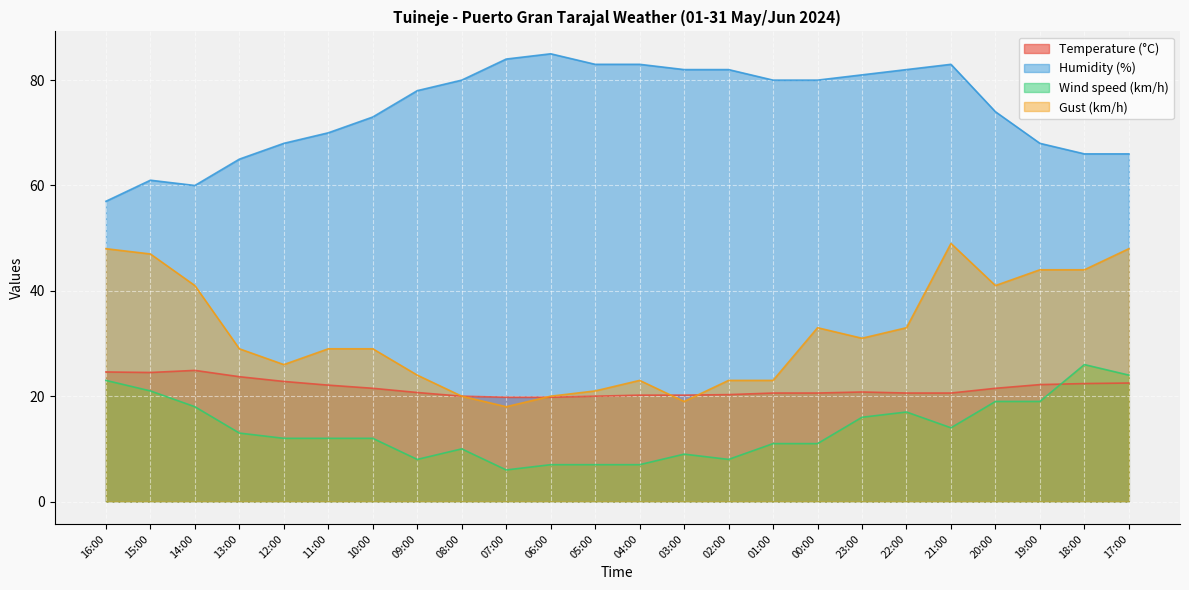

Reading left to right, what are all the values shown in this chart?

Temperature (°C): 24.6	24.5	24.9	23.7	22.8	22.1	21.5	20.7	20.0	19.8	19.8	20.0	20.2	20.2	20.3	20.6	20.6	20.8	20.6	20.6	21.5	22.2	22.4	22.5
Humidity (%): 57.0	61.0	60.0	65.0	68.0	70.0	73.0	78.0	80.0	84.0	85.0	83.0	83.0	82.0	82.0	80.0	80.0	81.0	82.0	83.0	74.0	68.0	66.0	66.0
Wind speed (km/h): 23.0	21.0	18.0	13.0	12.0	12.0	12.0	8.0	10.0	6.0	7.0	7.0	7.0	9.0	8.0	11.0	11.0	16.0	17.0	14.0	19.0	19.0	26.0	24.0
Gust (km/h): 48.0	47.0	41.0	29.0	26.0	29.0	29.0	24.0	20.0	18.0	20.0	21.0	23.0	19.0	23.0	23.0	33.0	31.0	33.0	49.0	41.0	44.0	44.0	48.0